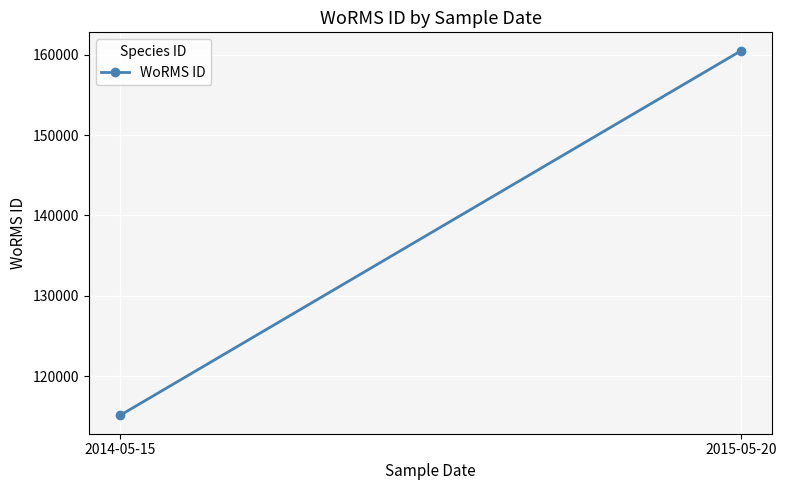

The chart shows a value of 160538 at 2015-05-20. True or false?

True